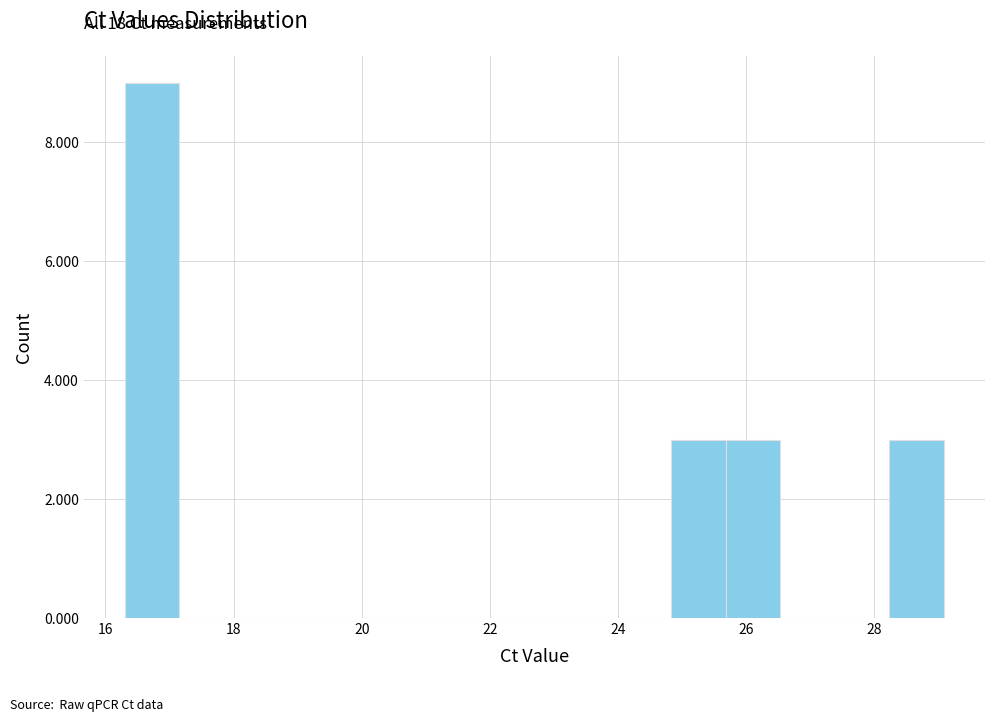

Over which range of the x-axis is the bar tallest?

16.4 to 17.2